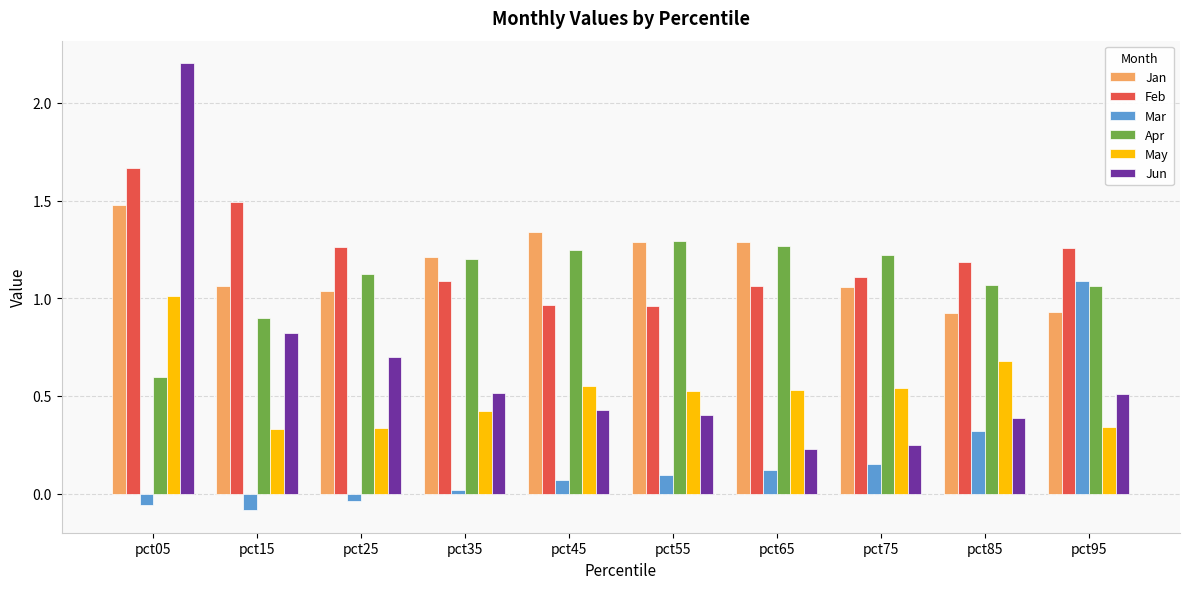

How many values in the Apr series exceed 1?

8